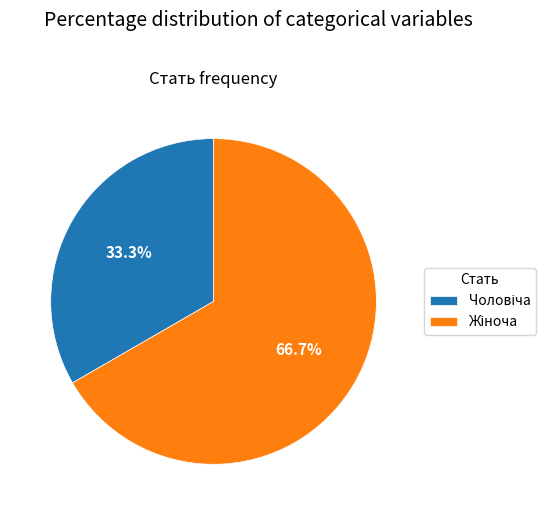

Is there any slice that represents more than half of the pie?

Yes